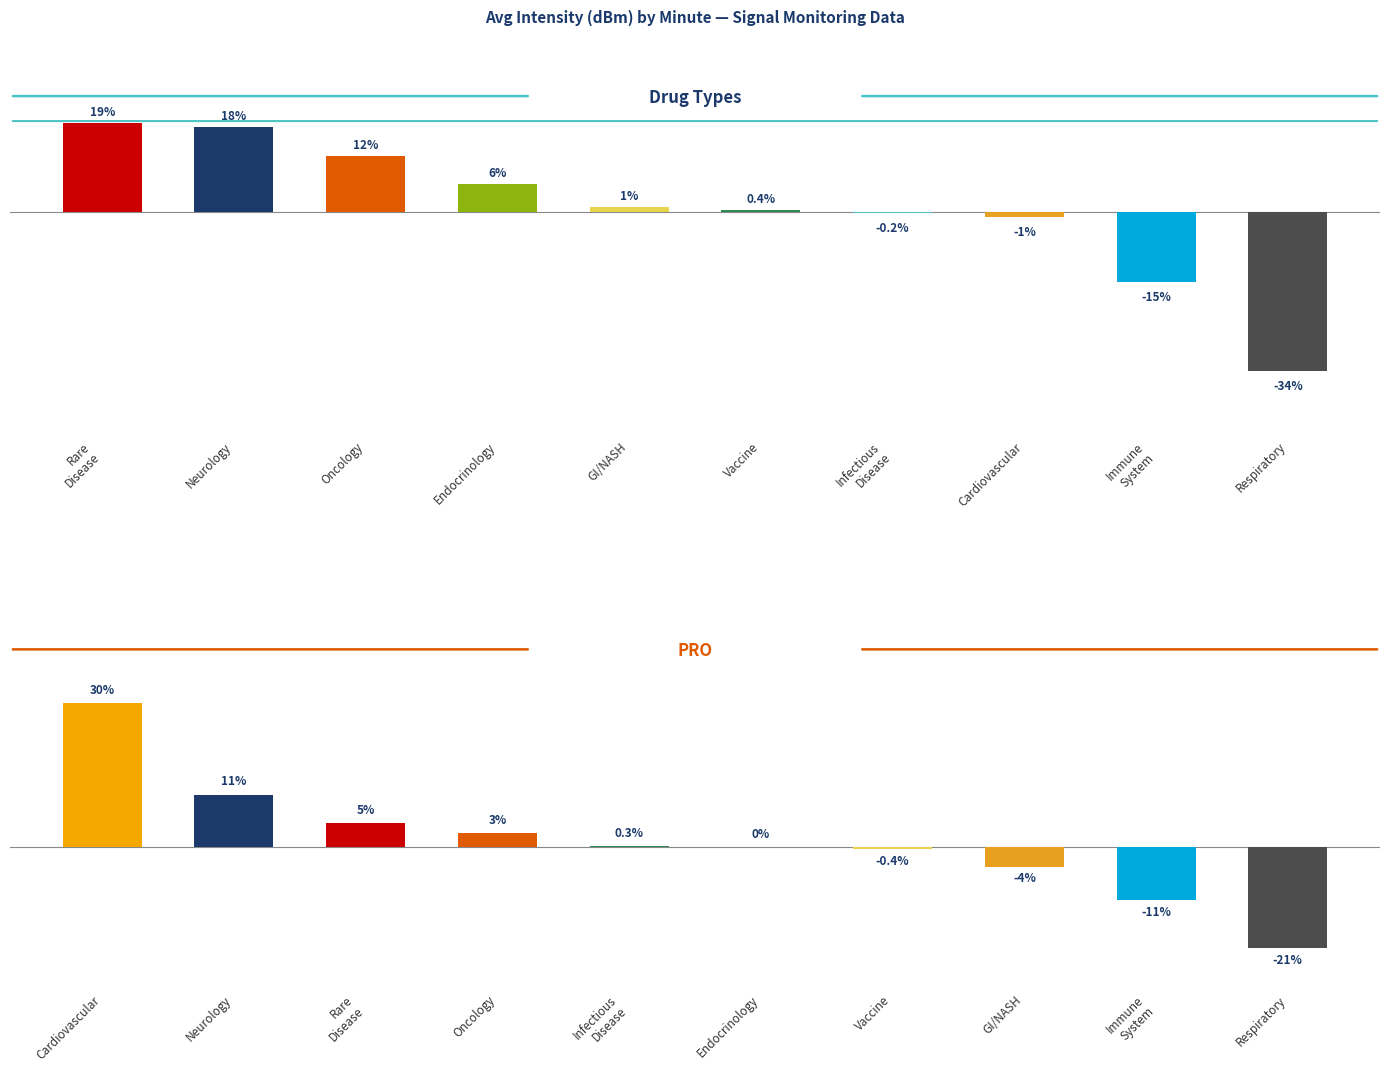

List the labels in order of value, smallest first.

Respiratory, Immune System, GI/NASH, Vaccine, Endocrinology, Infectious Disease, Oncology, Rare Disease, Neurology, Cardiovascular